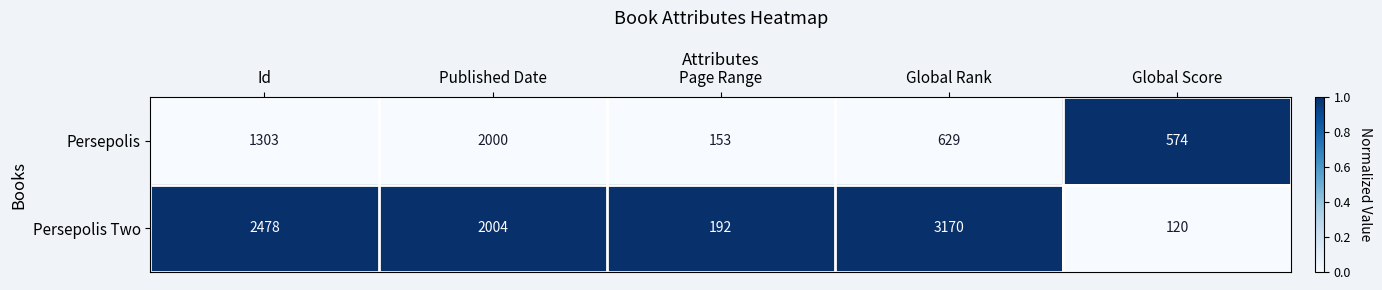

Is it true that Persepolis equals 153 at Page Range?

True